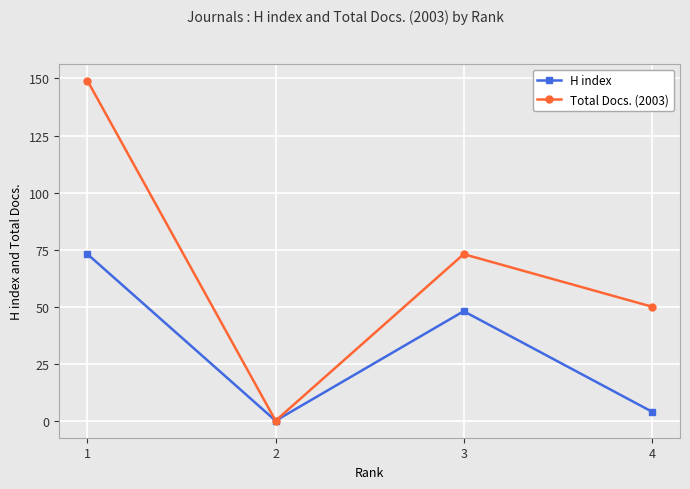

What are all the series names shown in the legend?

H index, Total Docs. (2003)